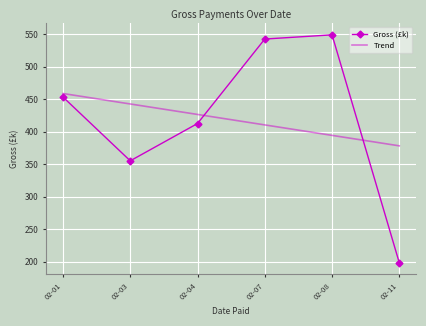

How many series are shown in this chart?

2